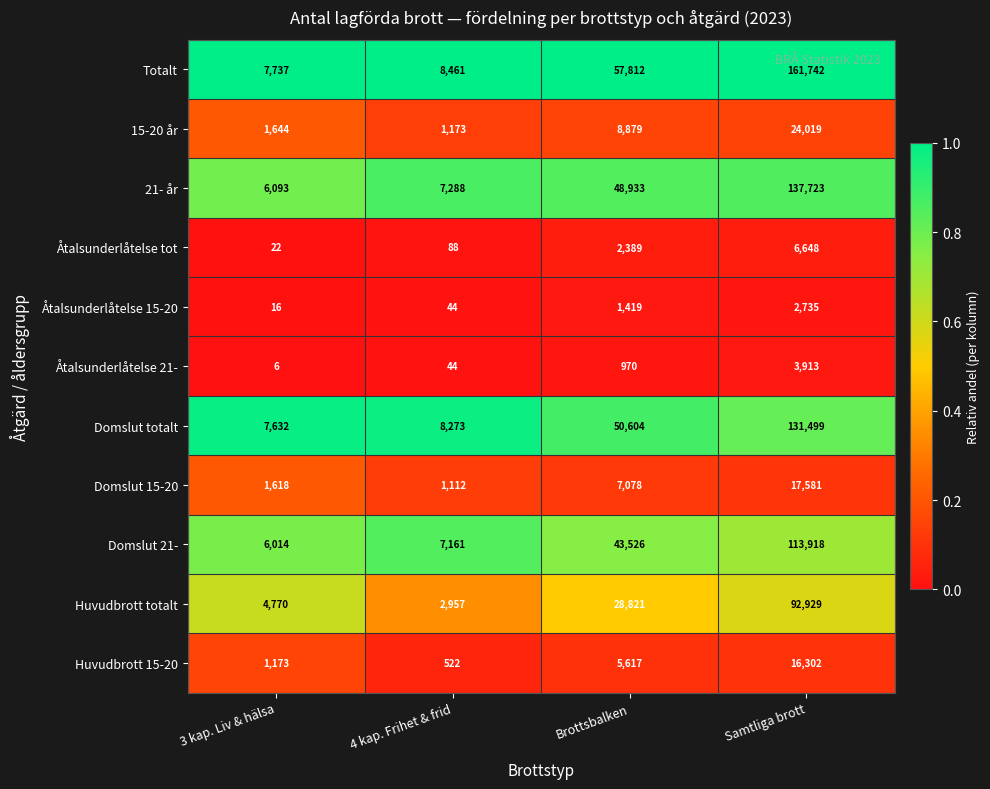

List the series in order of their peak value, lowest first.

Åtalsunderlåtelse 15-20, Åtalsunderlåtelse 21-, Åtalsunderlåtelse tot, Huvudbrott 15-20, Domslut 15-20, 15-20 år, Huvudbrott totalt, Domslut 21-, Domslut totalt, 21- år, Totalt